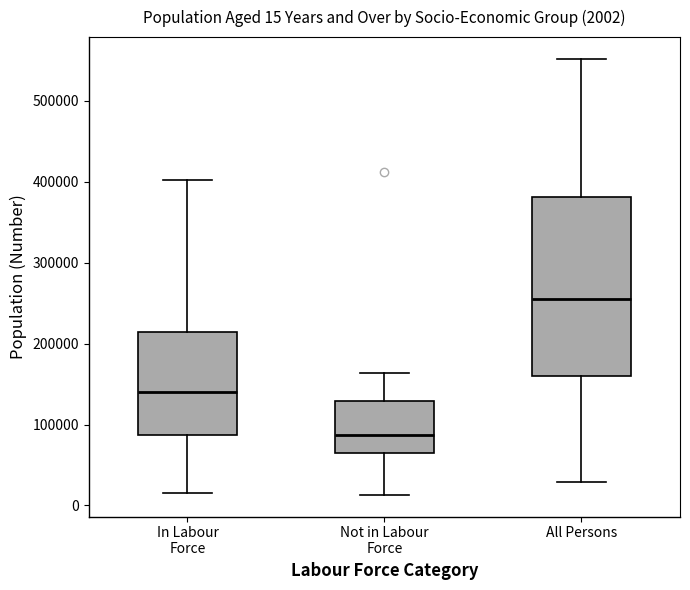

Which box is the tallest, from its lower edge to its upper edge?

All Persons